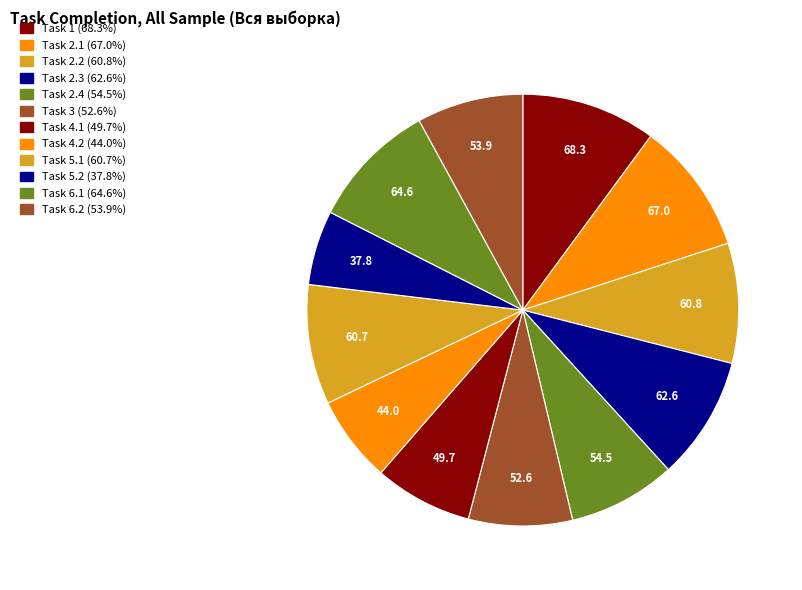

Which category has the smallest portion of the pie?

5.2